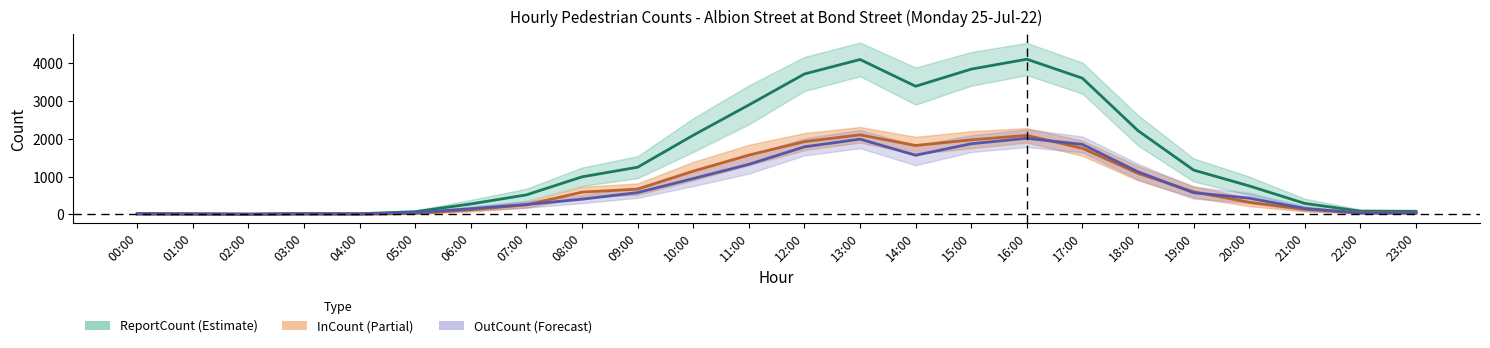

Which category has the highest value in the InCount series?

13:00